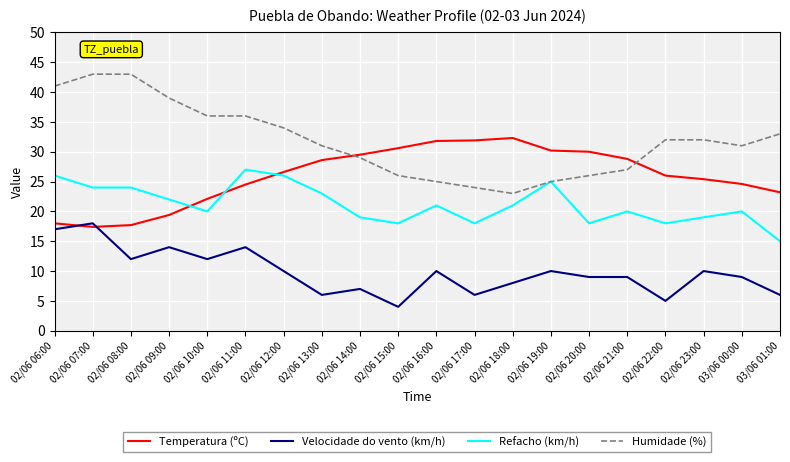

The value of Humidade (%) at 02/06 16:00 is 14.1. True or false?

False